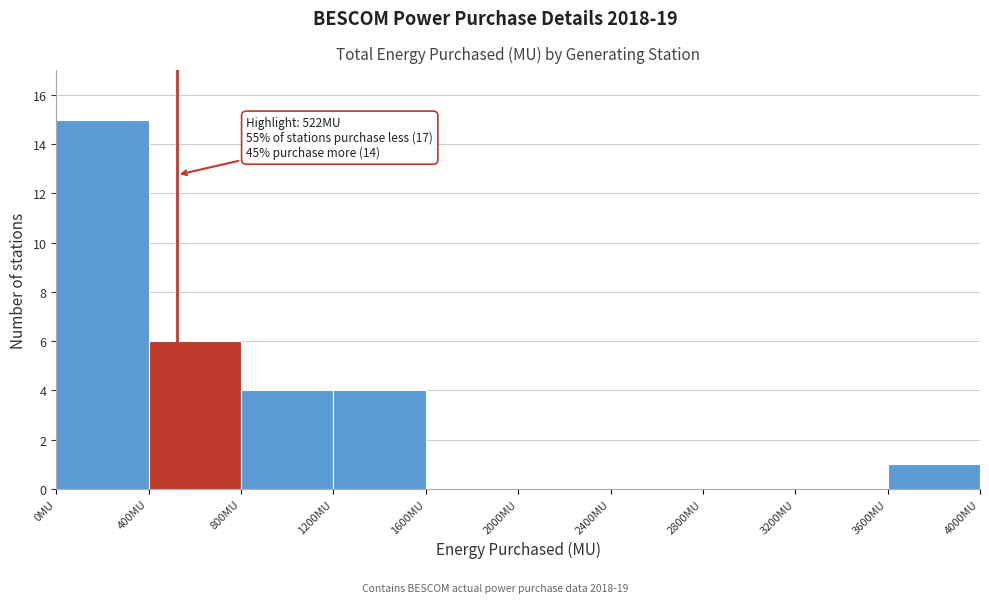

Which range on the x-axis has the tallest bar?

0 to 400